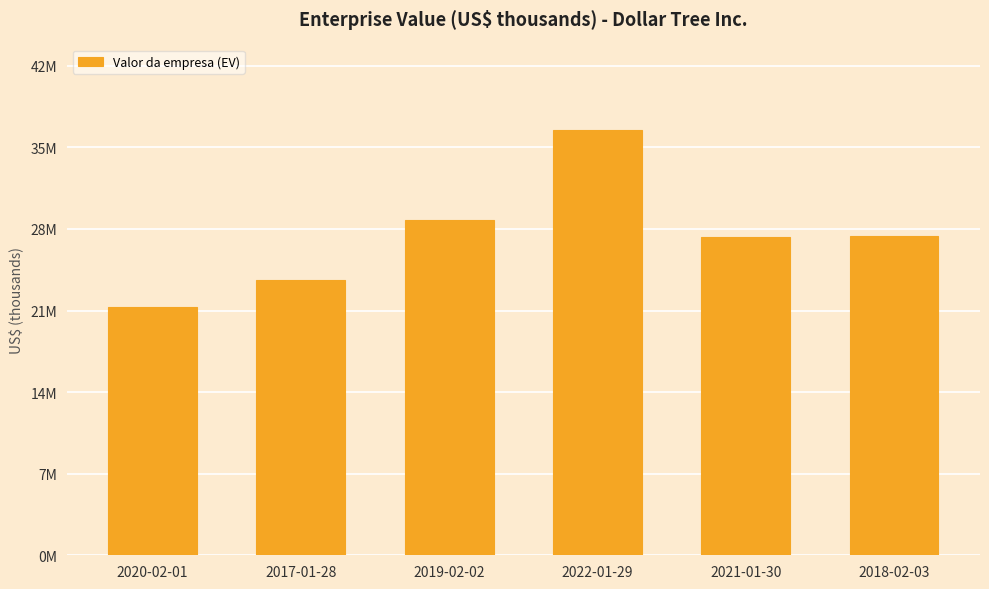

Does the chart contain any negative values?

No